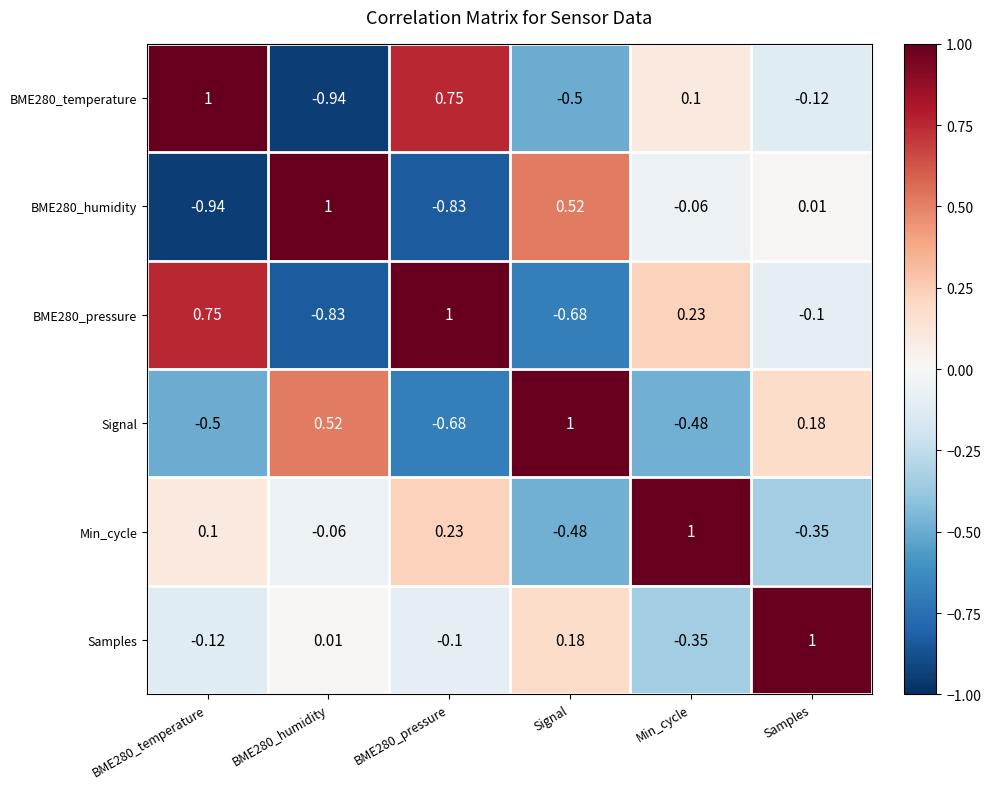

Which series has the largest total across all categories?

Samples